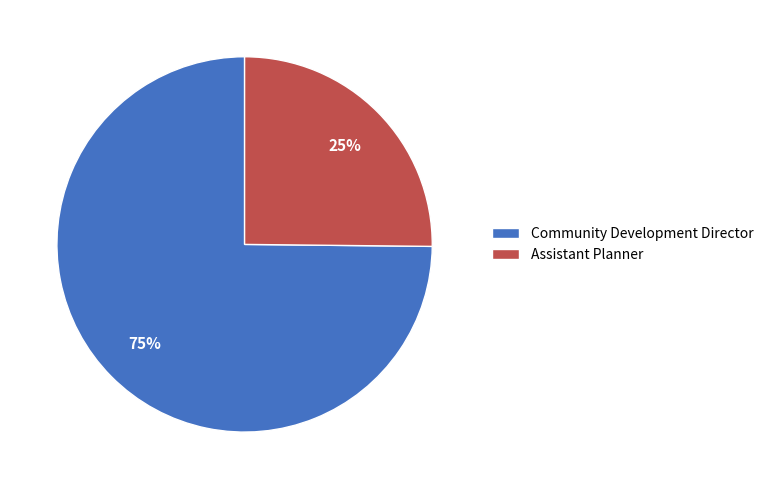

What is the ratio of the value at Assistant Planner to the value at Community Development Director?

0.3